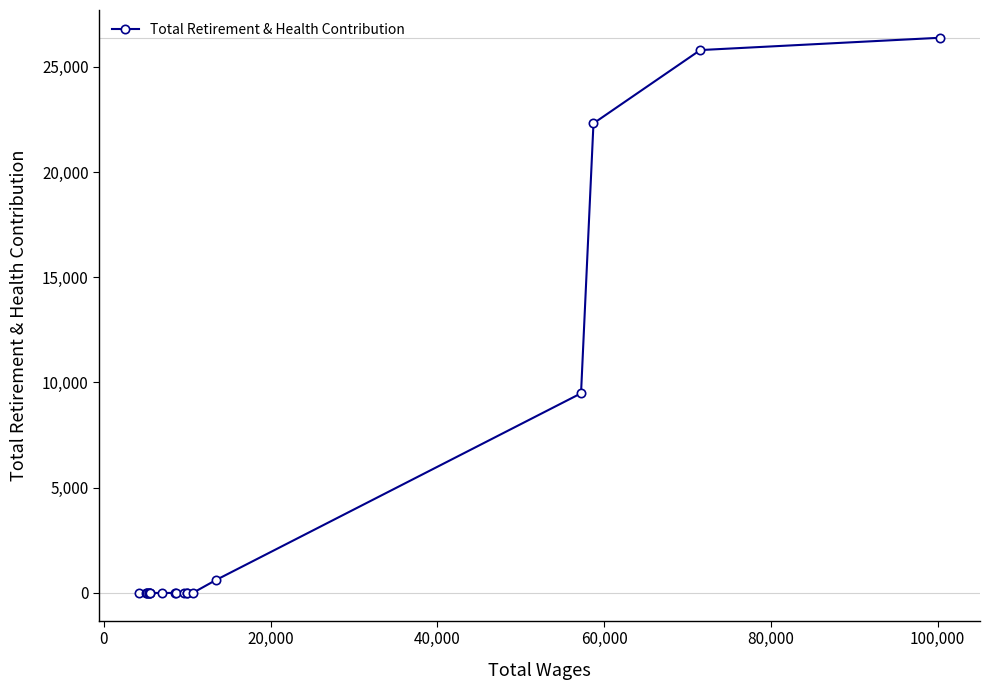

What is the average value?

4230